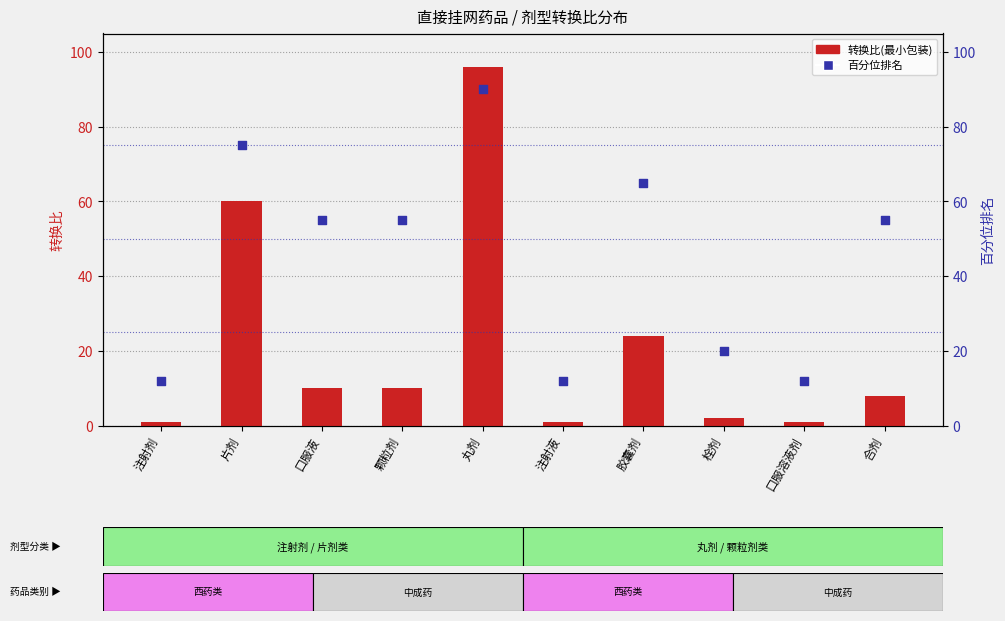

Which series contains the lowest Y value?

转换比(最小包装)